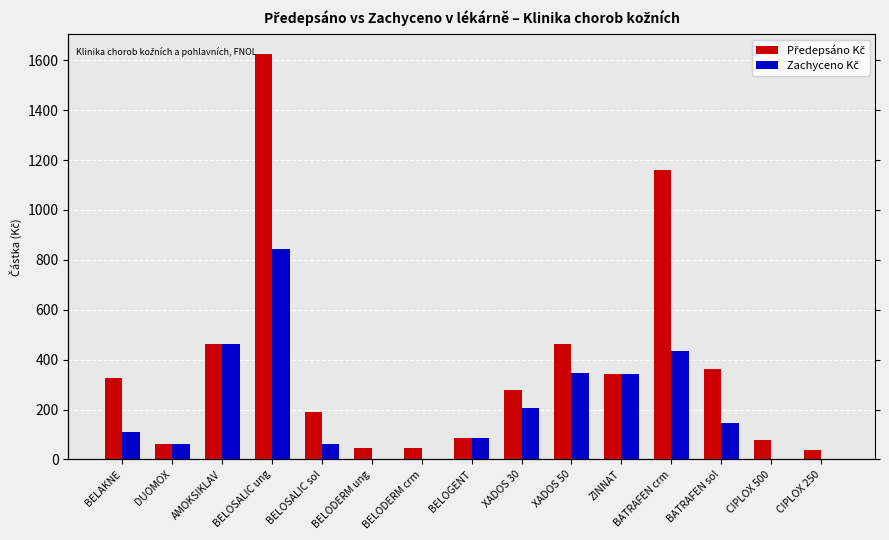

Which series has the largest total across all categories?

Předepsáno Kč